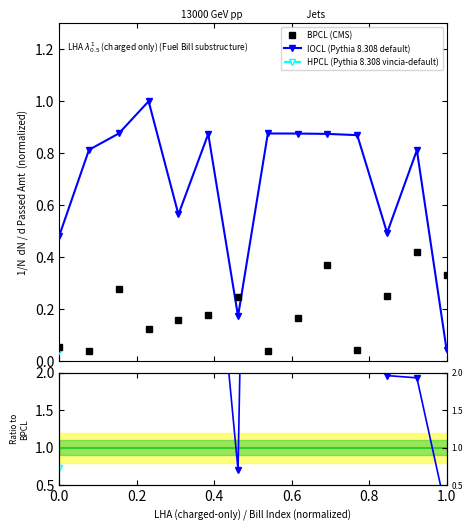

What is the highest value of the IOCL (Pythia 8.308 default) series?

1.0